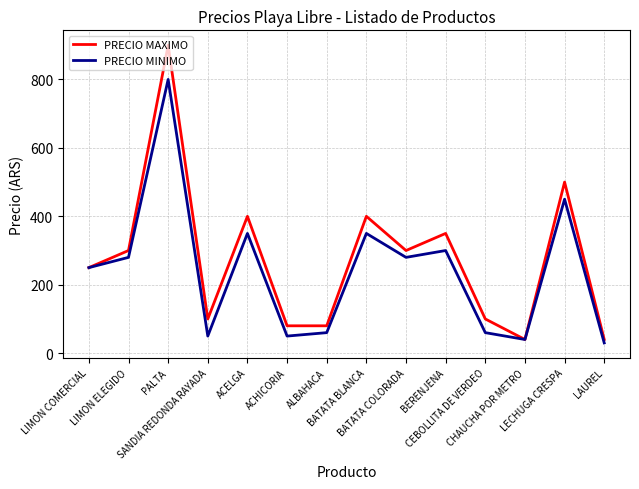

List the series in order of their peak value, lowest first.

PRECIO MINIMO, PRECIO MAXIMO